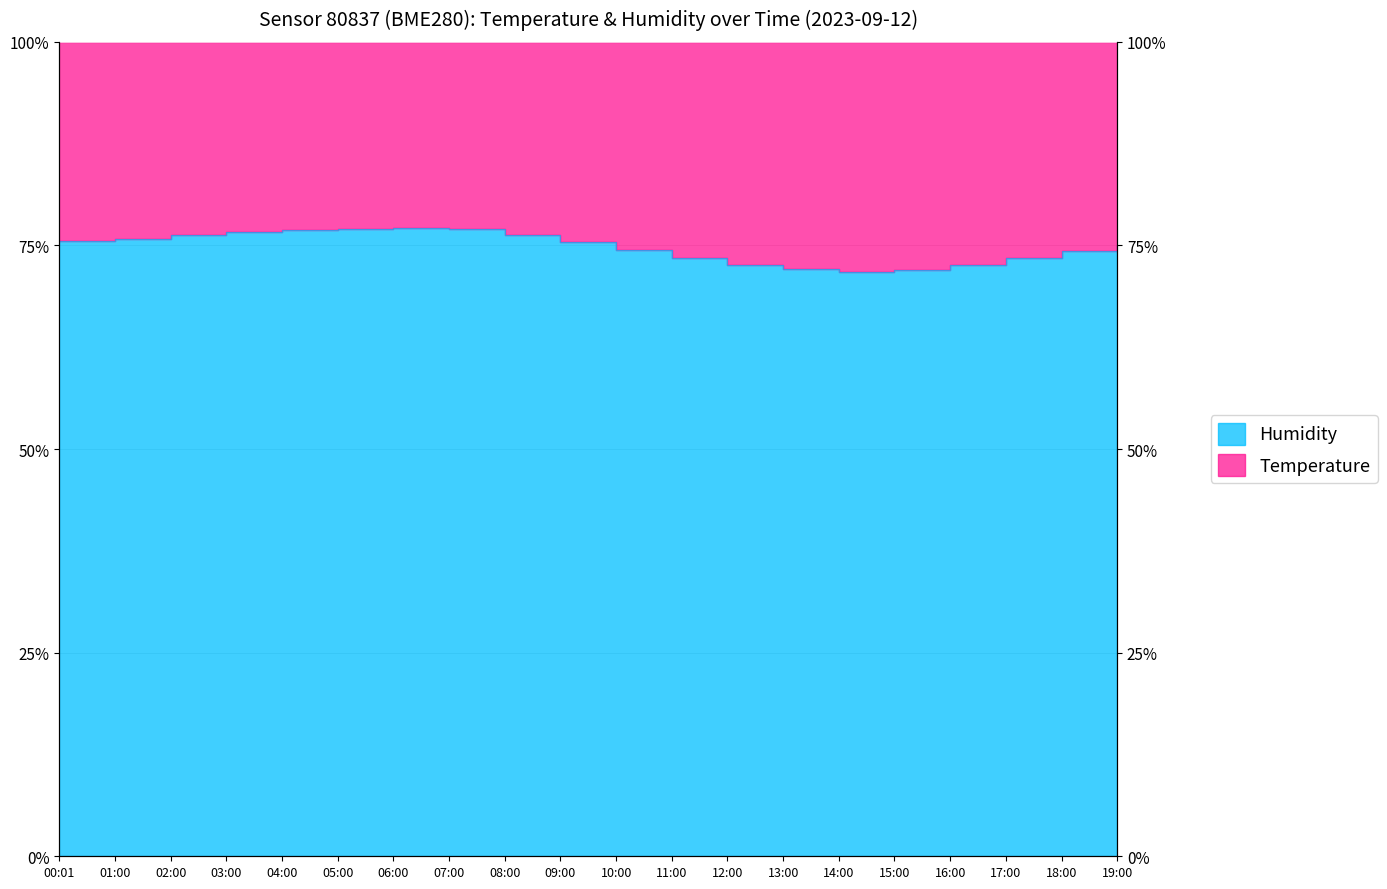

List the labels in order of value, largest first.

06:00, 05:00, 07:00, 04:00, 03:00, 02:00, 08:00, 01:00, 00:01, 09:00, 19:00, 10:00, 18:00, 11:00, 17:00, 12:00, 16:00, 13:00, 15:00, 14:00